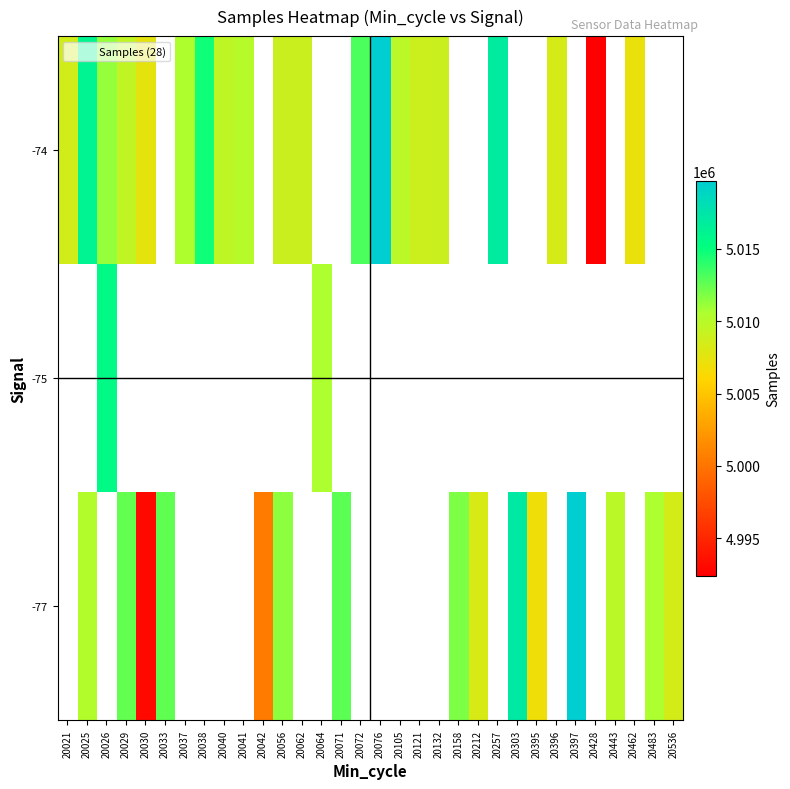

What is the greatest value displayed?

5019709.0